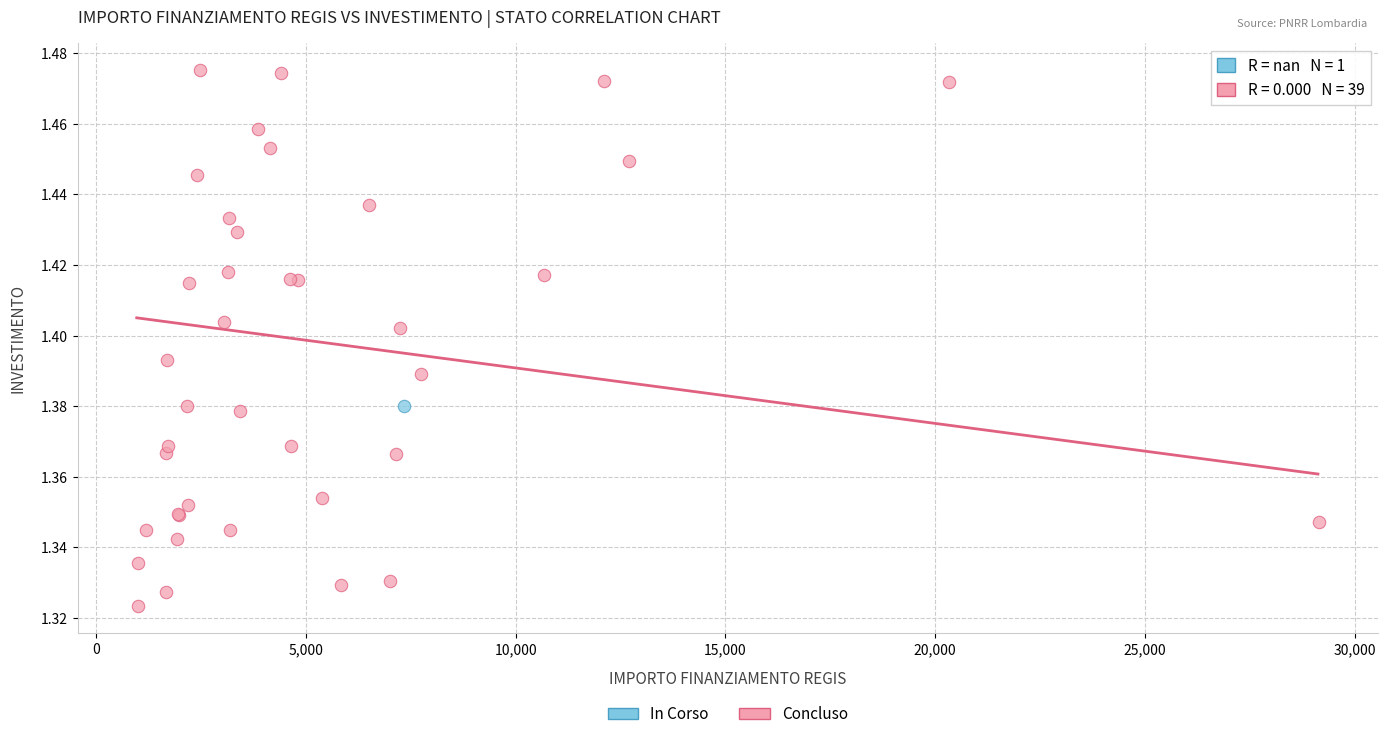

What are all the series names shown in the legend?

In Corso, Concluso